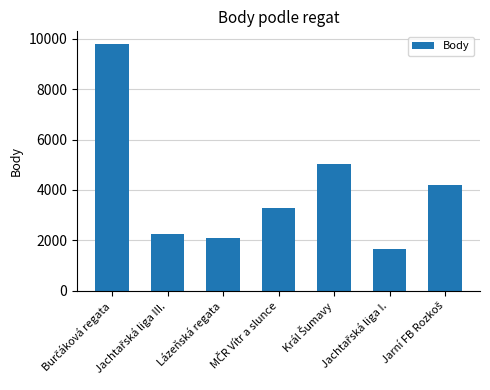

What is the average value?

4052